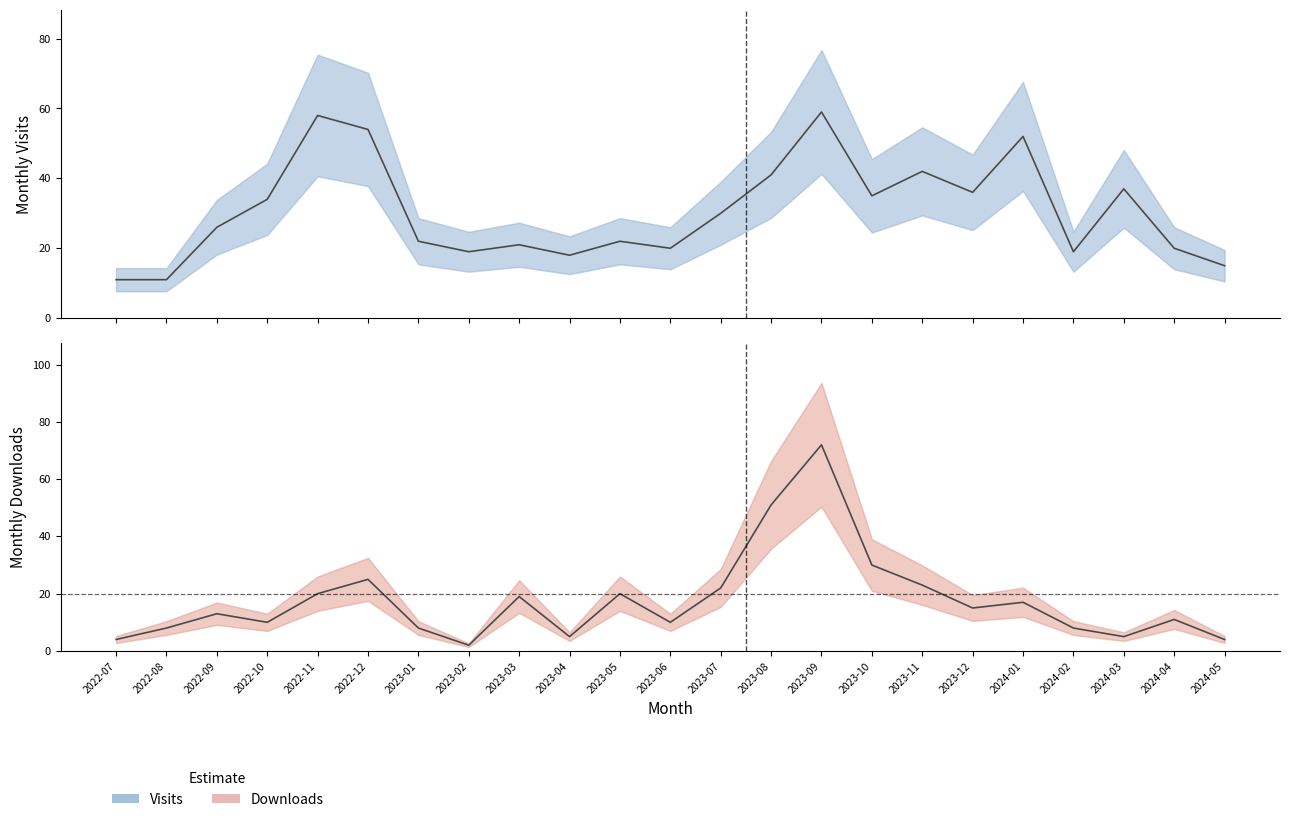

What is the spread (max minus min) of values at 2024-05?

11